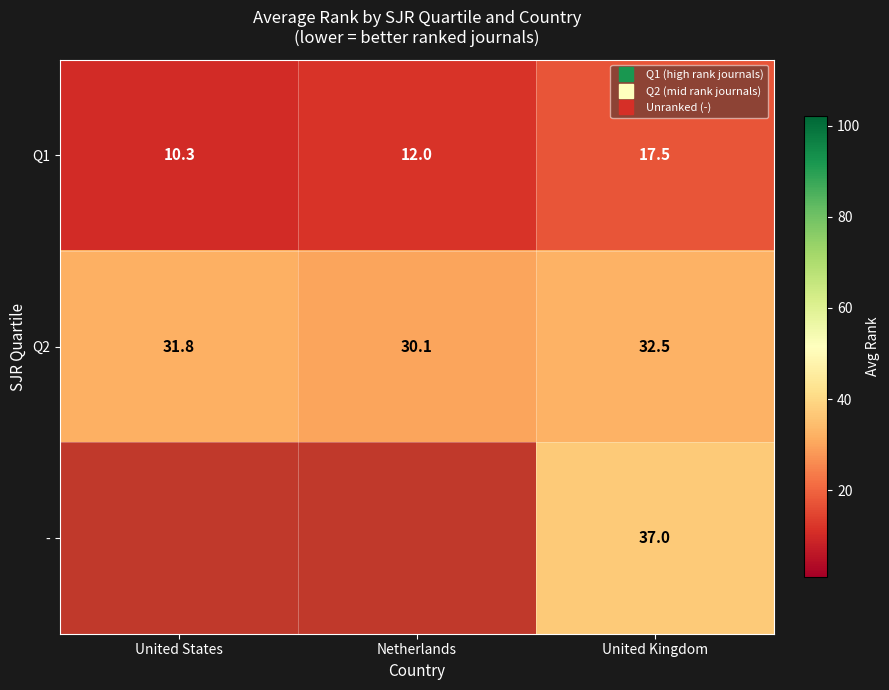

Which series has the widest spread of values?

Q1